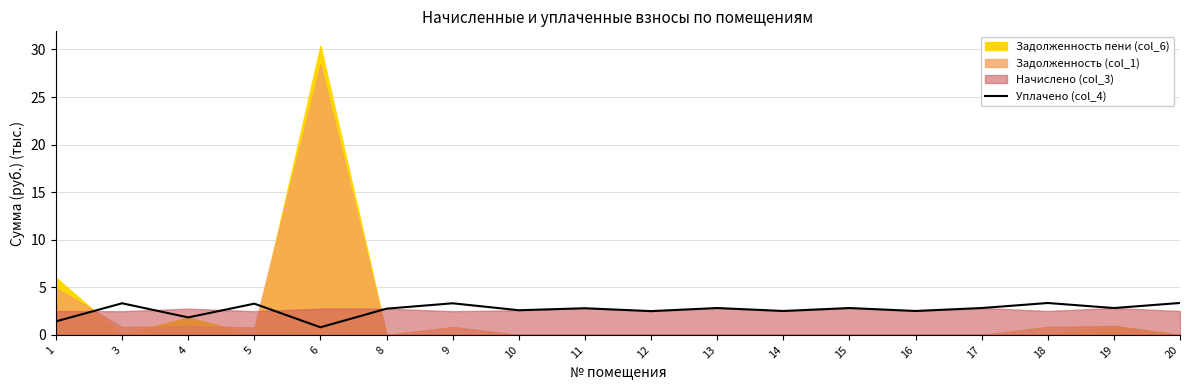

What is the lowest value of the Уплачено (col_4) series?

0.8